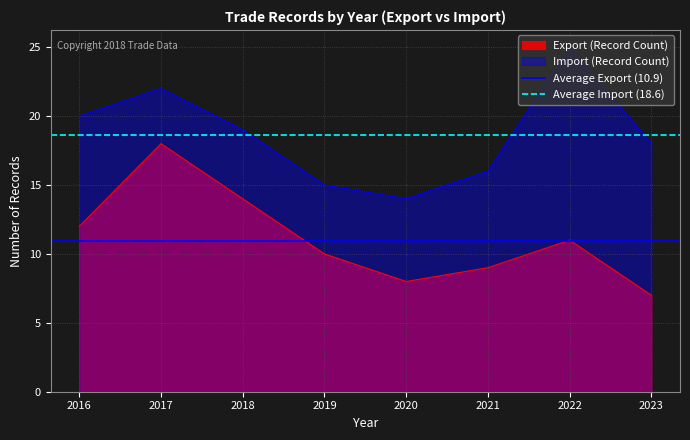

List the series in order of their overall mean, highest first.

Average Import (18.6), Average Export (10.9)